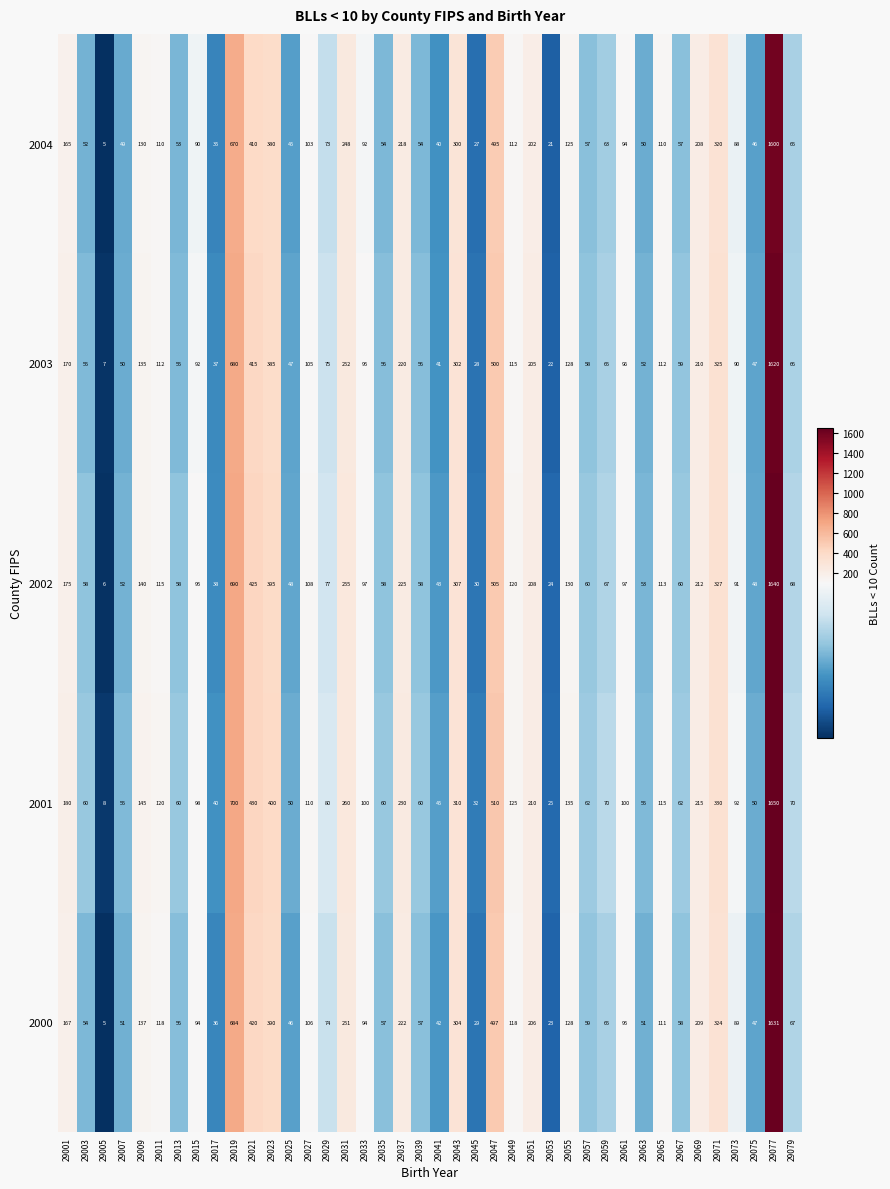

Between 29019 and 29063, which series saw the biggest shift?

2001